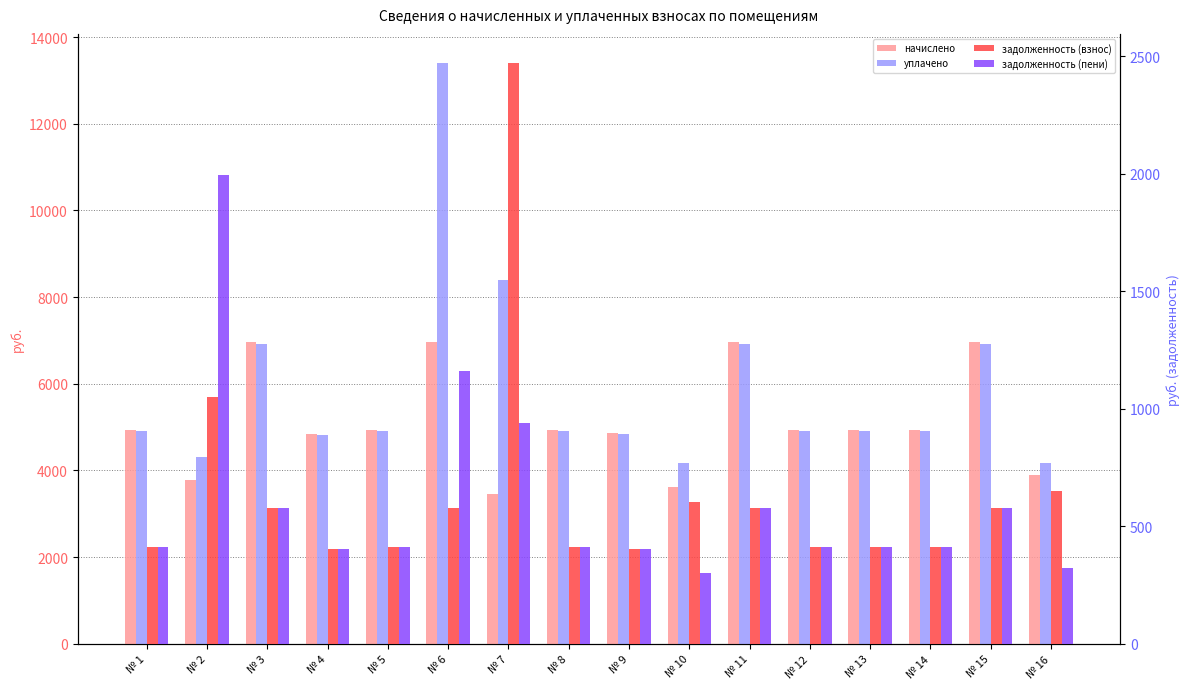

The value of уплачено at № 6 is 13404.1. True or false?

True